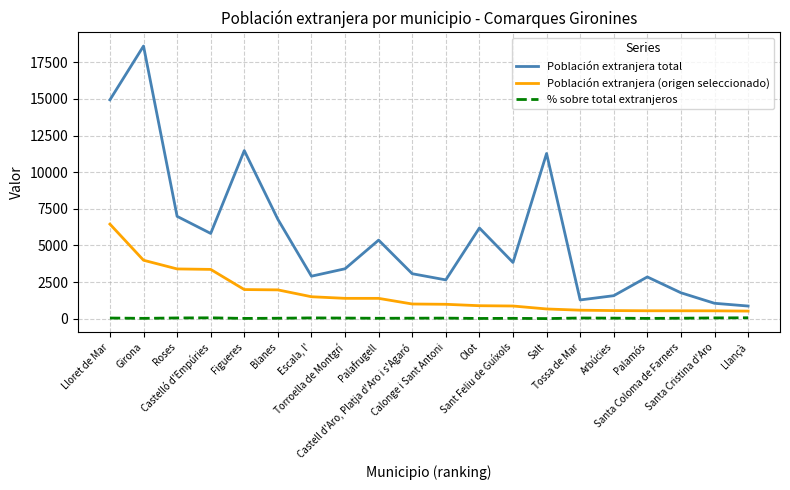

List the series in order of their peak value, highest first.

Población extranjera total, Población extranjera (origen seleccionado), % sobre total extranjeros